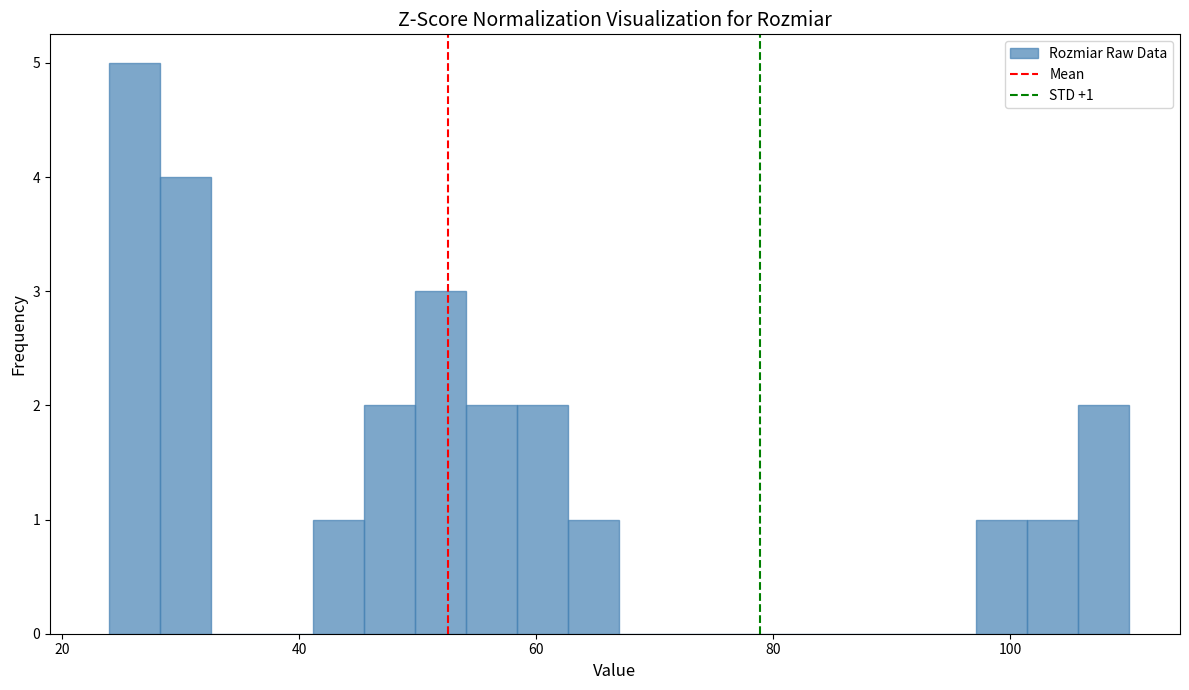

Read against the x-axis, roughly where is the centre of the tallest bar?

26